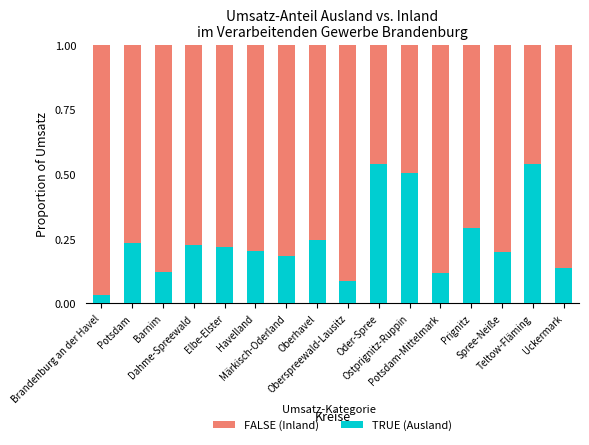

Are the bars grouped side by side (vs. stacked)?

No